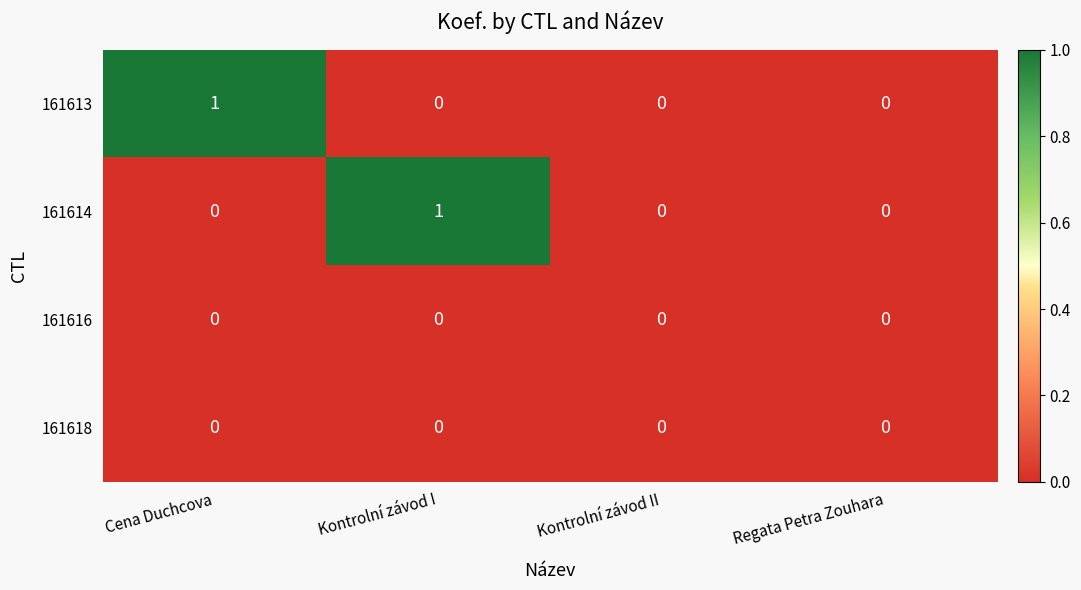

True or false: 161614 has a value of 0 at Regata Petra Zouhara.

True